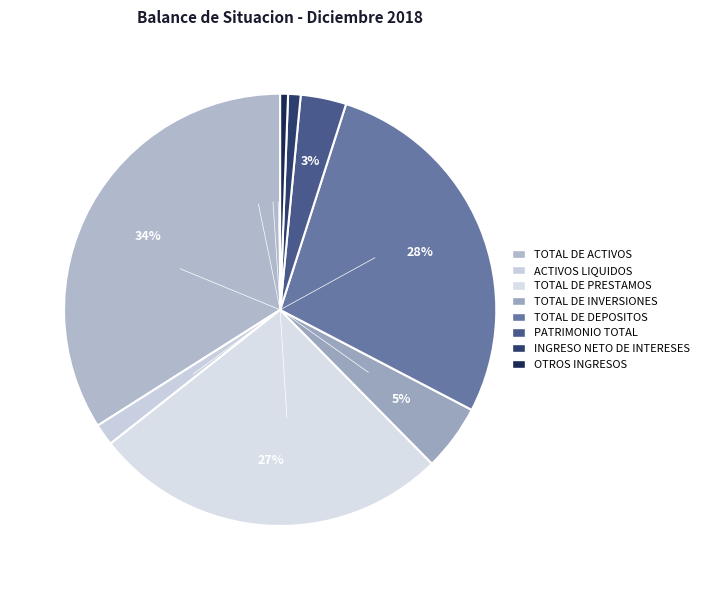

True or false: OTROS INGRESOS accounts for 11% of the total.

False